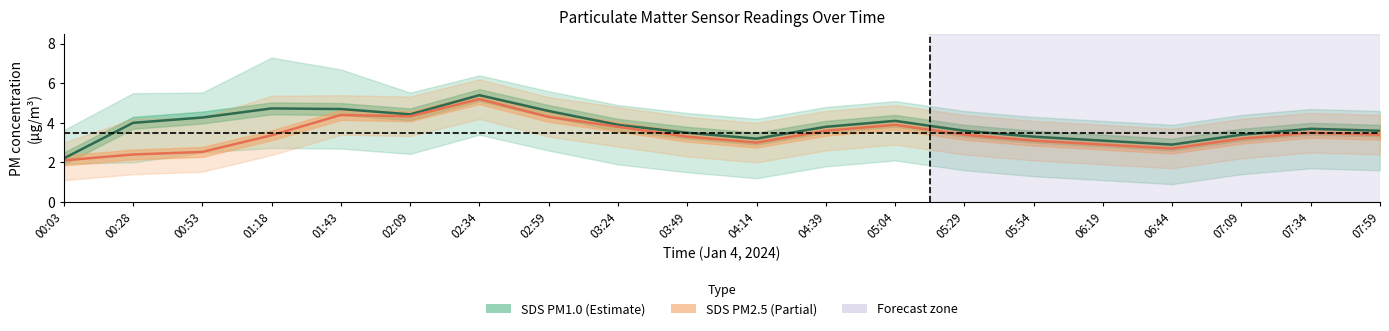

What is the label of the 19th point from the right?

00:28